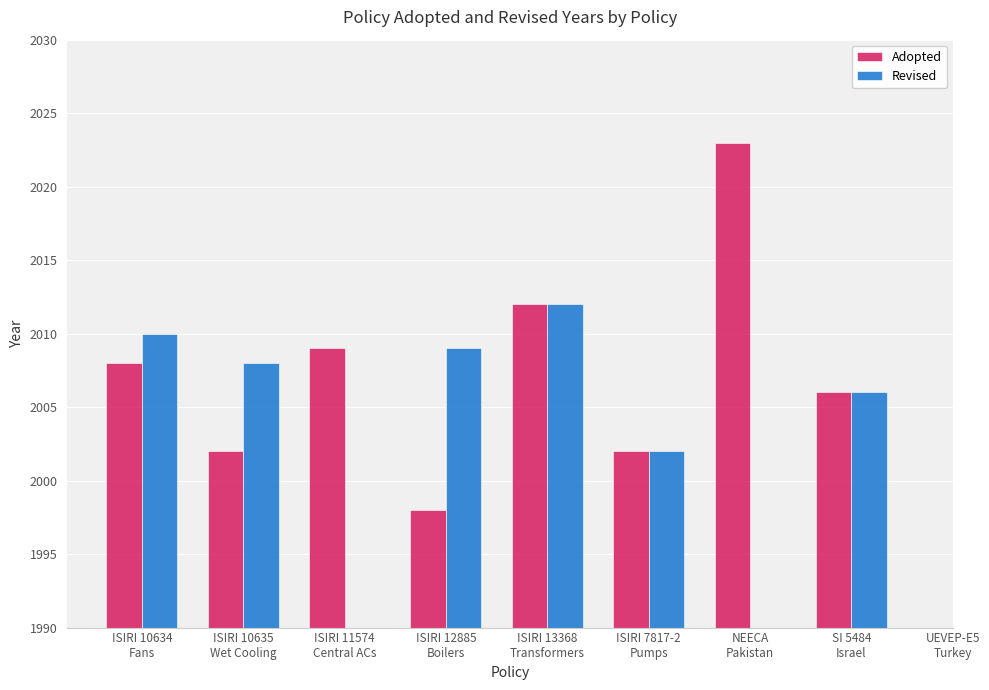

Where does the Revised series first go above 2009?

ISIRI 10634
Fans